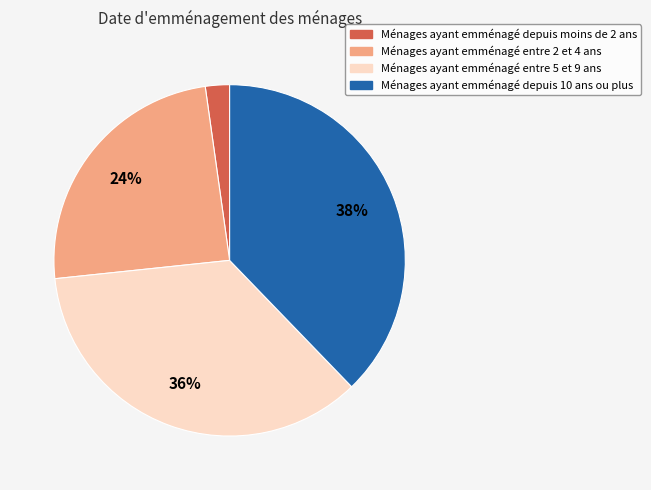

To the nearest percent, what is the difference between the largest and smallest slice percentages?

36%